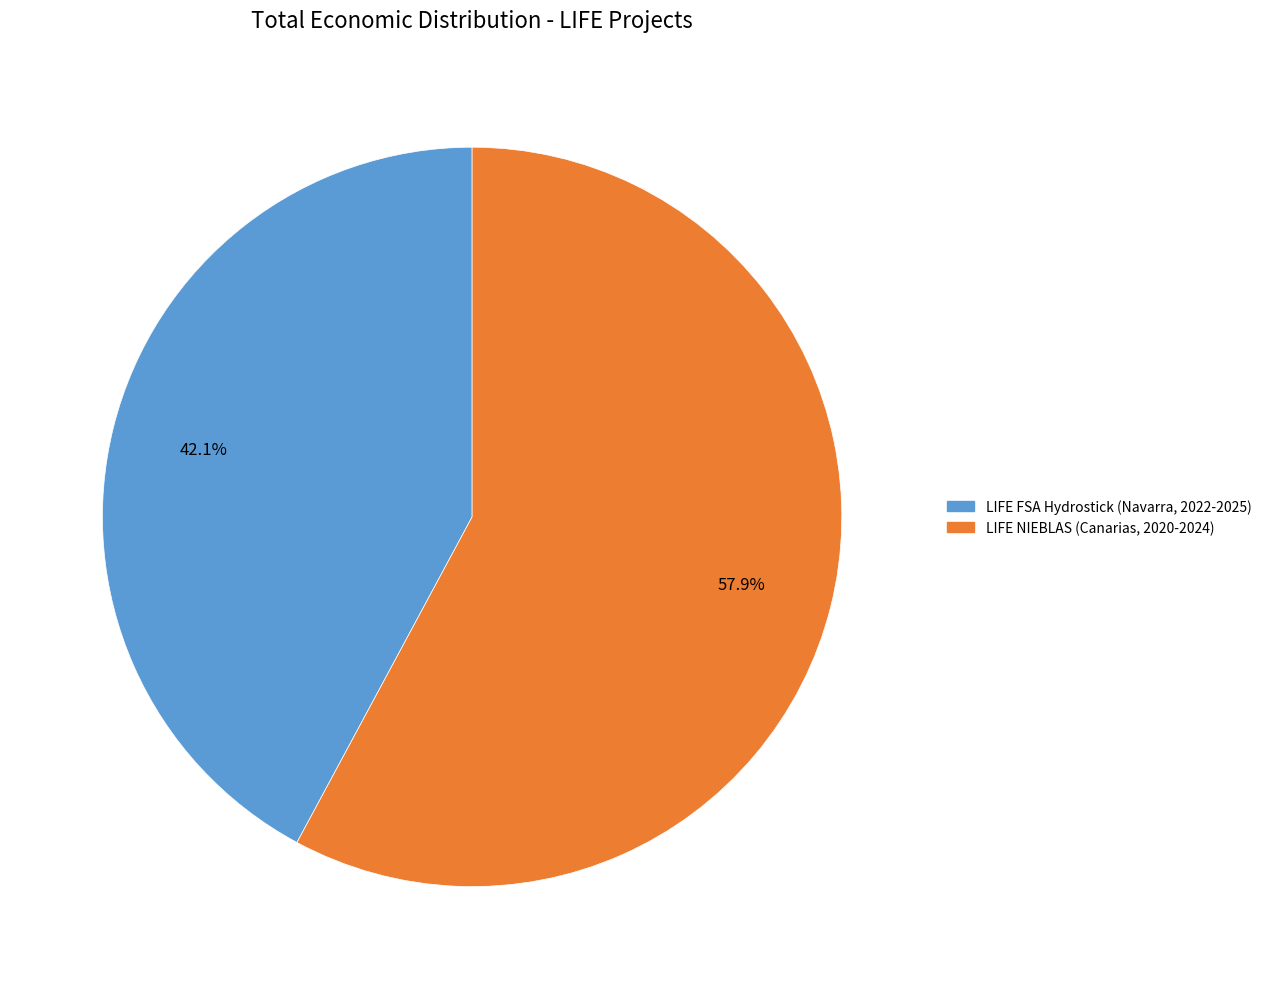

Is there a majority slice in this chart?

Yes